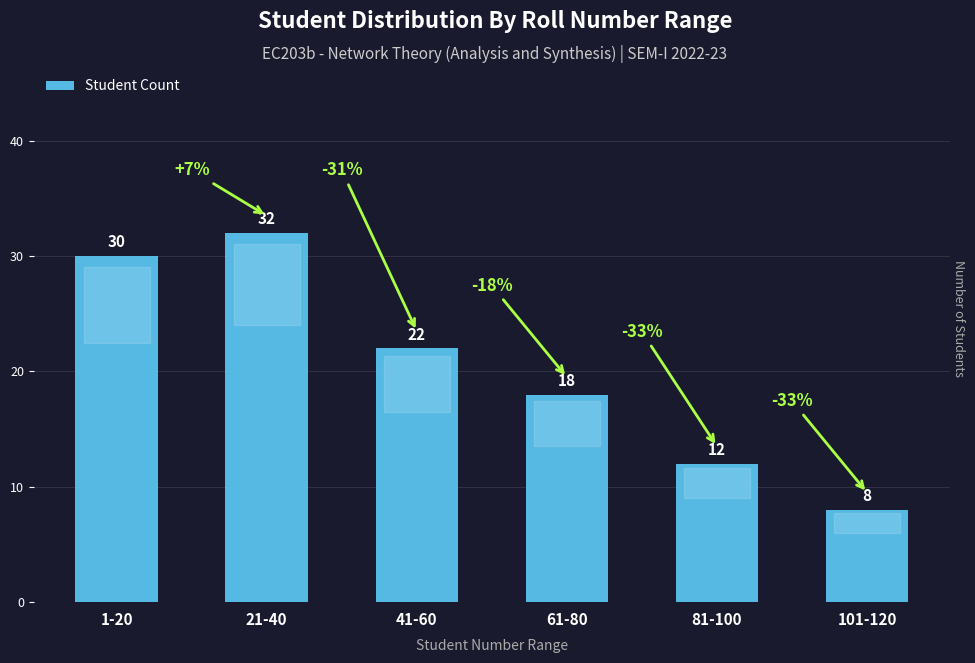

Read the value at 41-60, to the nearest 5.

20